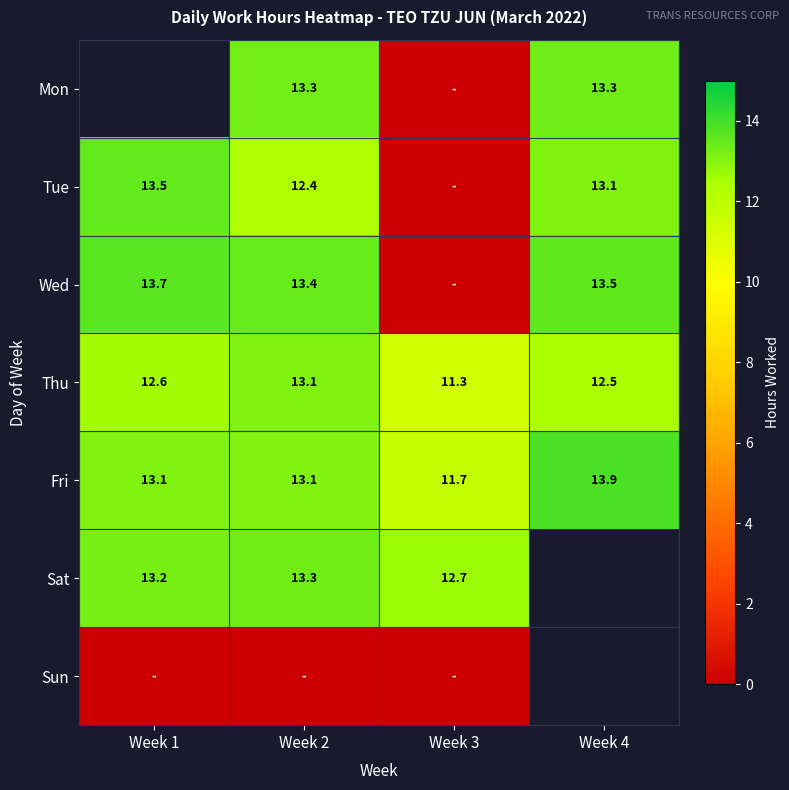

Between Week 1 and Week 4, which is larger?

Week 4